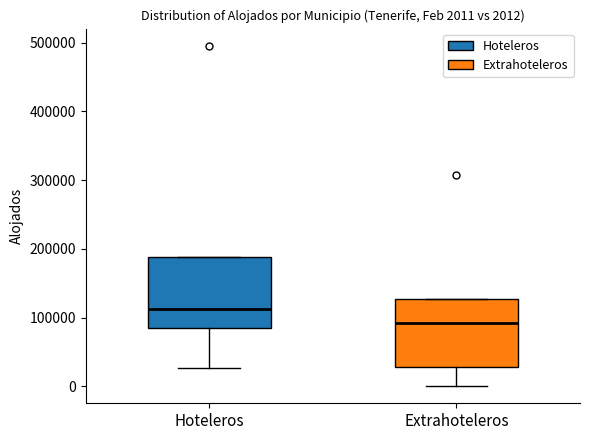

Which box's median line is the lowest?

Extrahoteleros